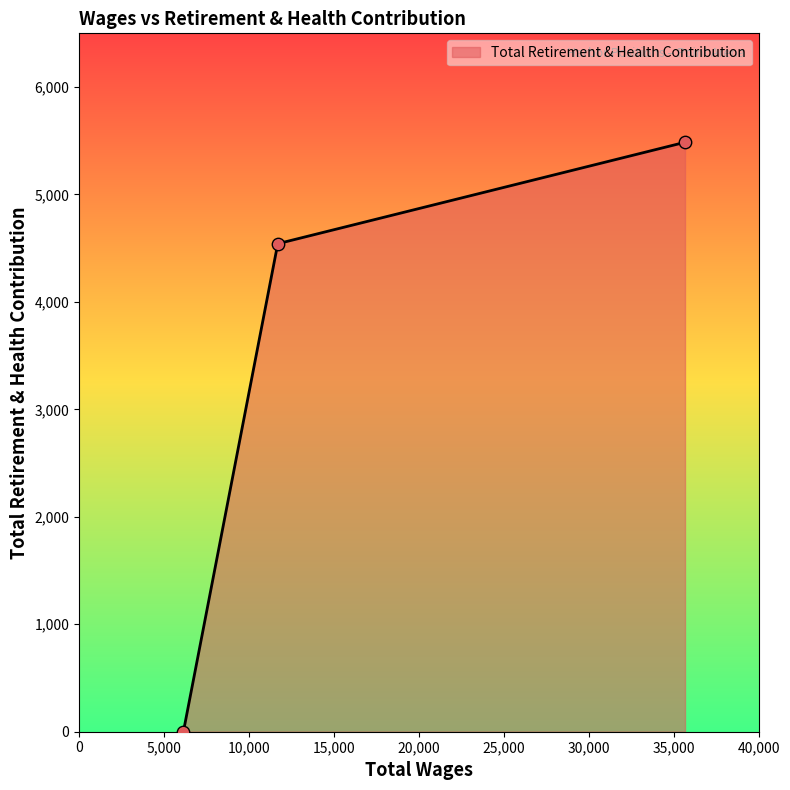

What is the sum of all values?

10028